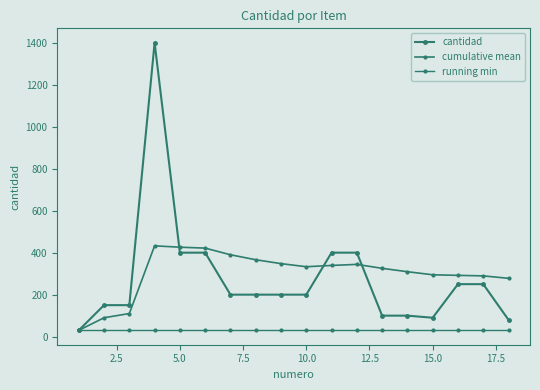

True or false: running min and cantidad cross at least once.

False